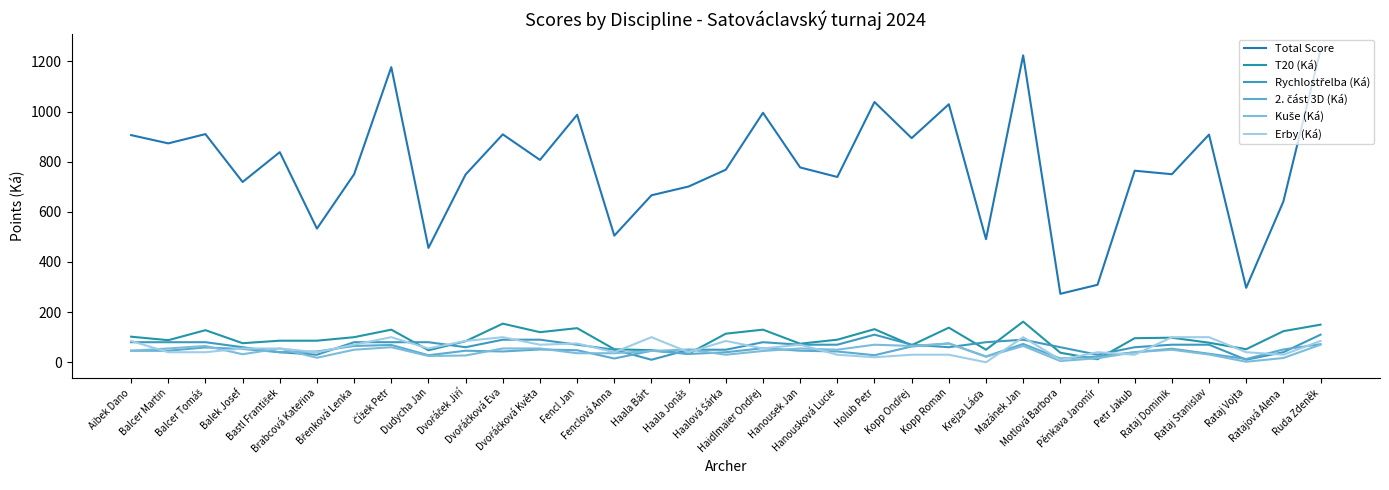

What is the lowest value of the 2. část 3D (Ká) series?

13